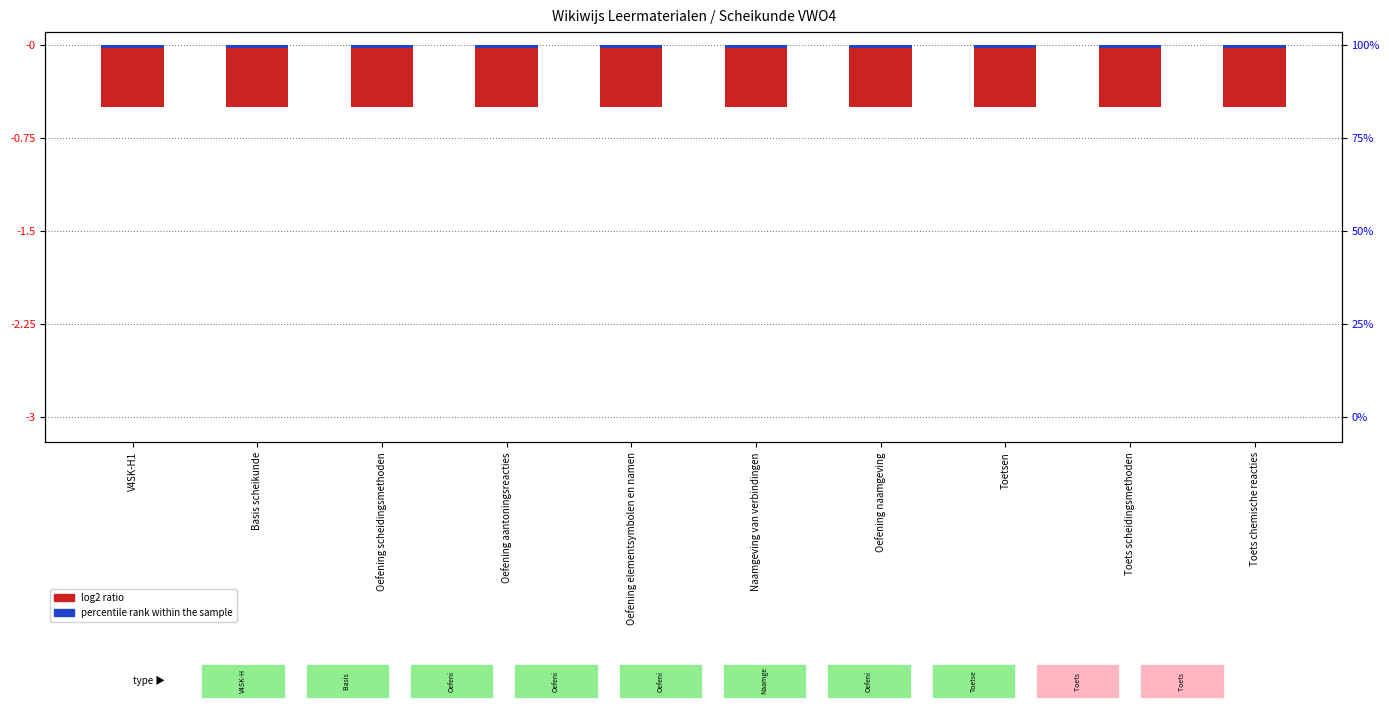

Does the chart contain stacked bars?

No